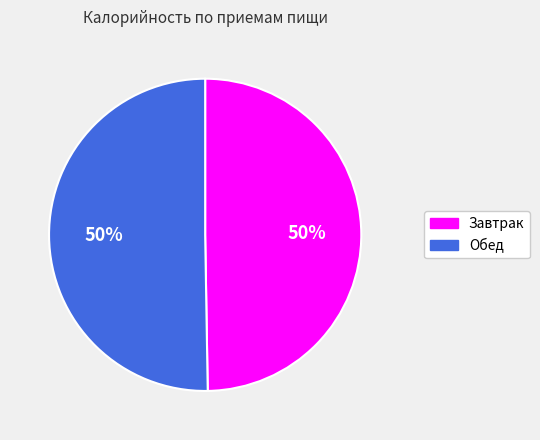

To the nearest percent, what is the average slice percentage?

50%